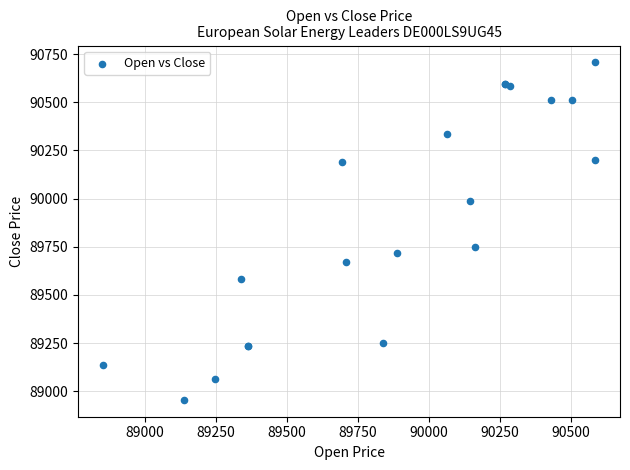

What Y value in the scatter plot is closest to 89831?

89749